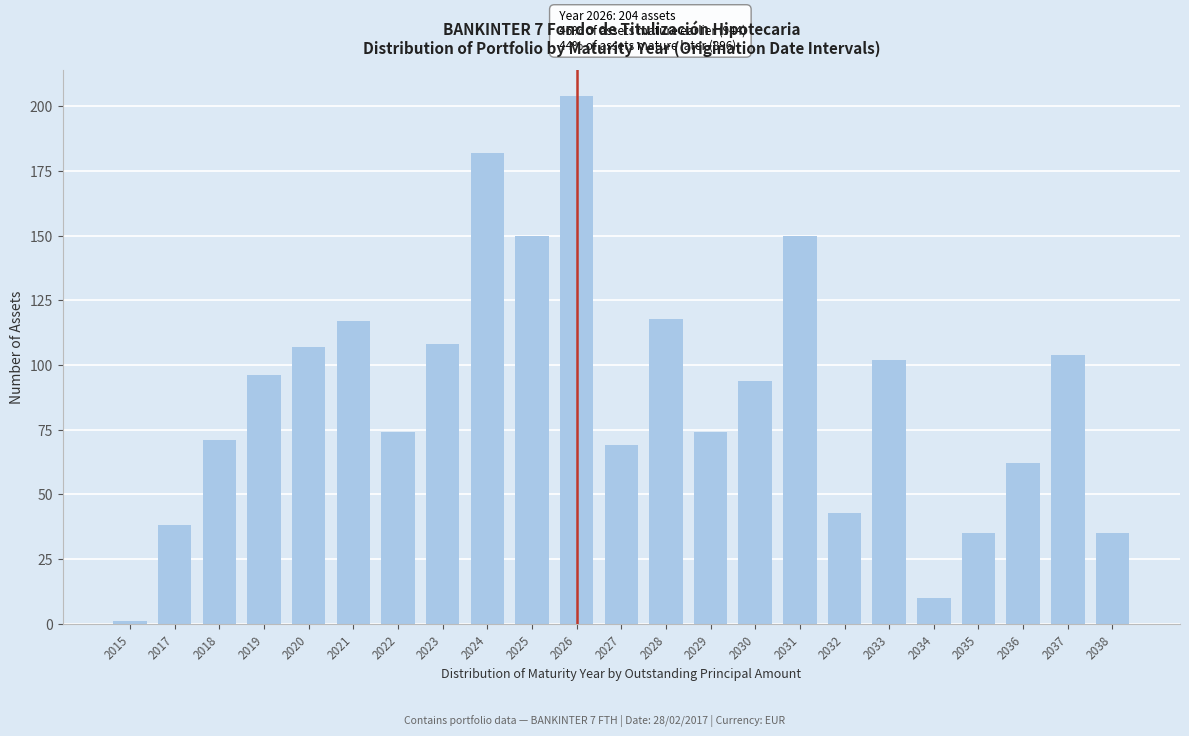

Reading right to left, what are all the values shown in this chart?

2038=35	2037=104	2036=62	2035=35	2034=10	2033=102	2032=43	2031=150	2030=94	2029=74	2028=118	2027=69	2026=204	2025=150	2024=182	2023=108	2022=74	2021=117	2020=107	2019=96	2018=71	2017=38	2015=1